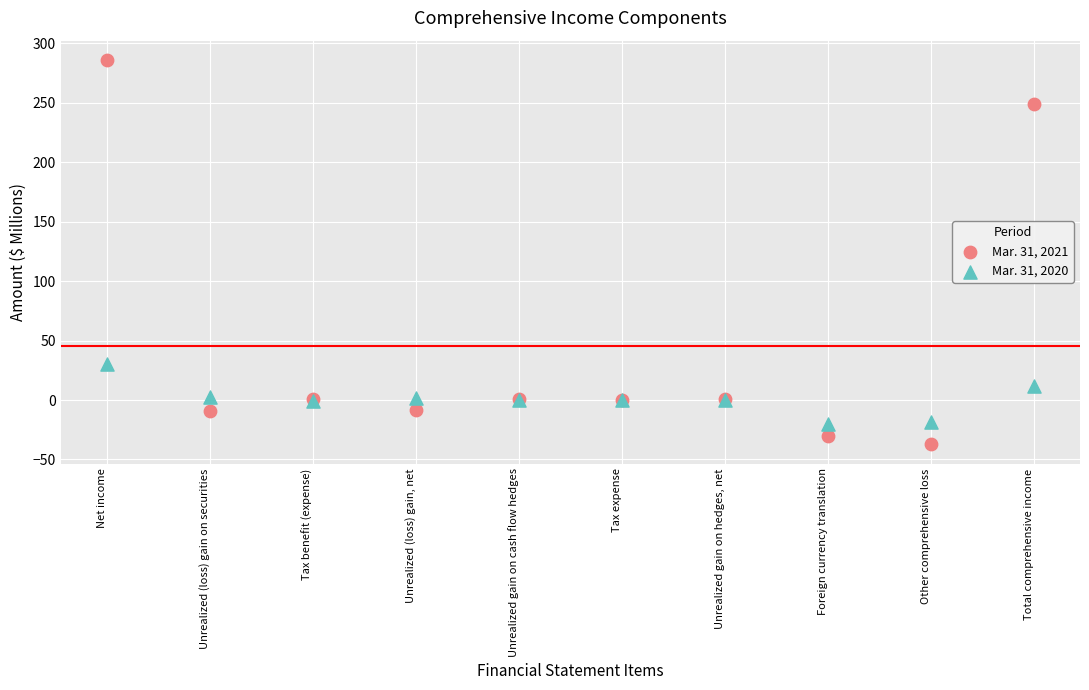

What are all the series names shown in the legend?

Mar. 31, 2021, Mar. 31, 2020